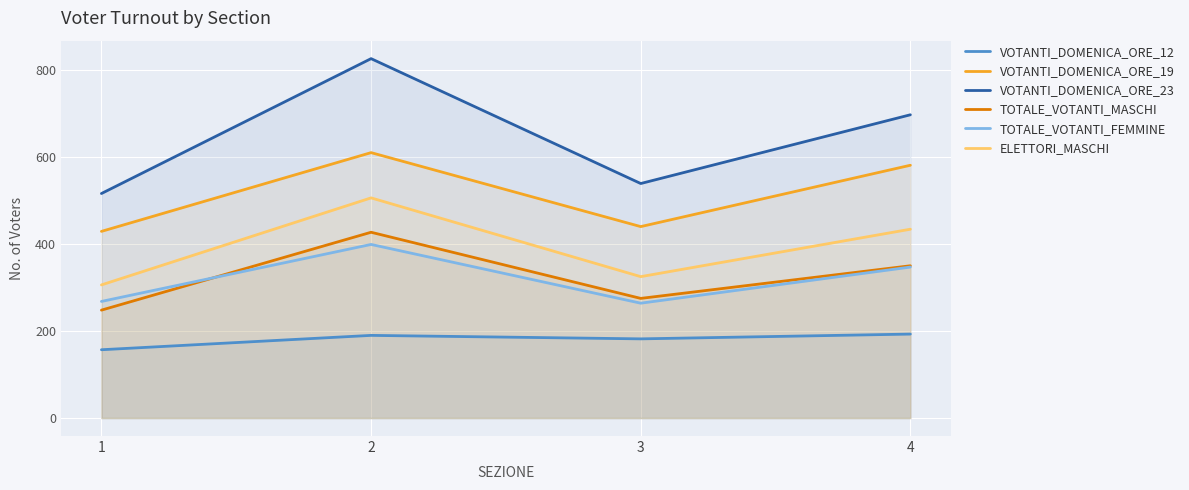

What is the difference between the maximum and minimum values in the ELETTORI_MASCHI series?

200